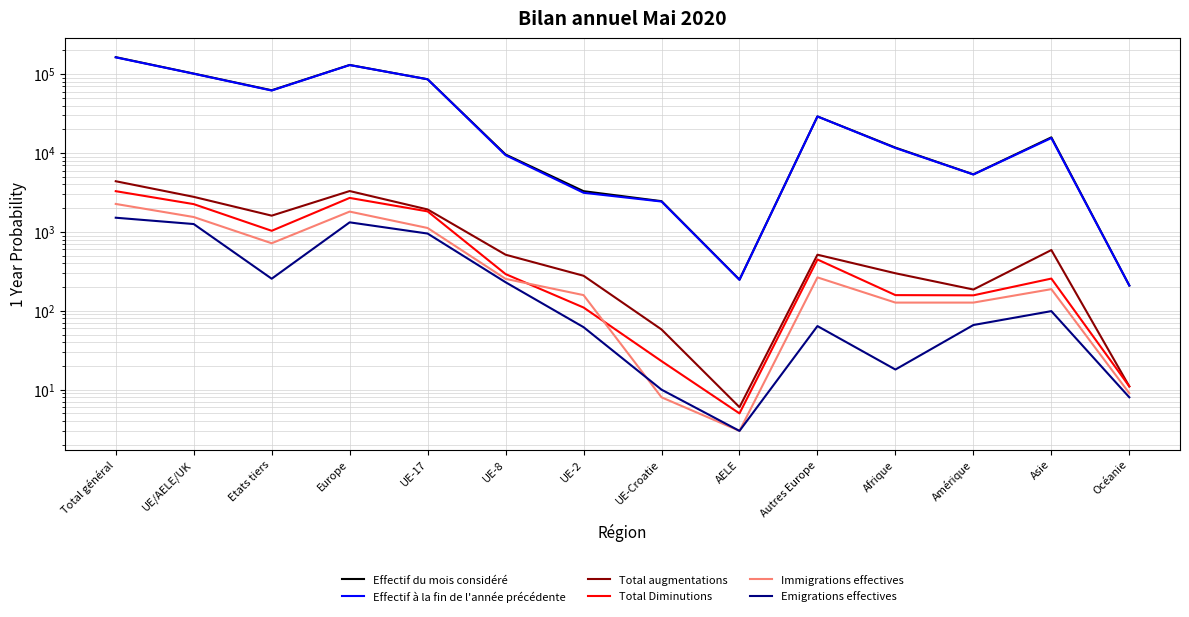

What is the label of the 6th point from the right?

AELE